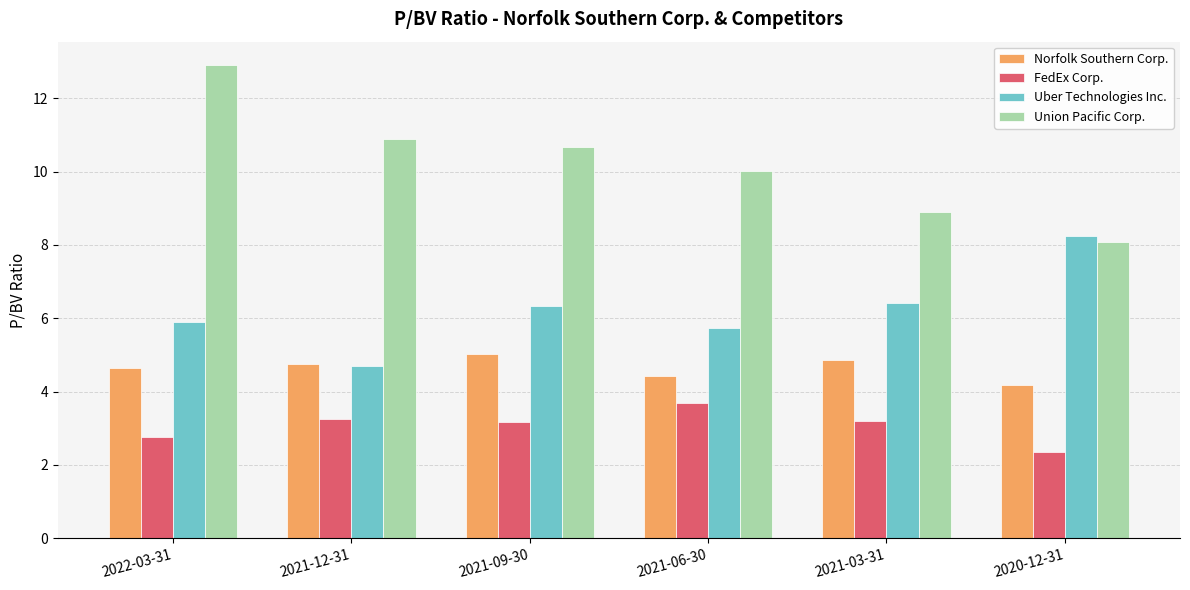

List the series in order of their overall mean, highest first.

Union Pacific Corp., Uber Technologies Inc., Norfolk Southern Corp., FedEx Corp.